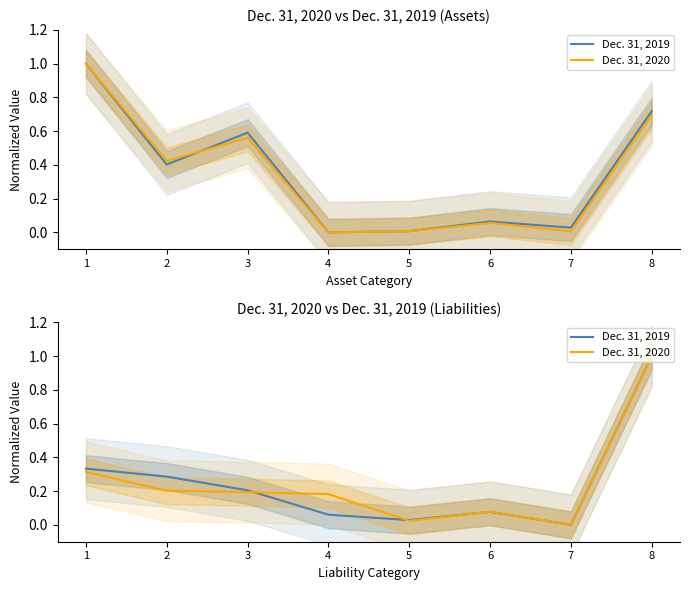

What is the average value of the Dec. 31, 2019 series?

0.2